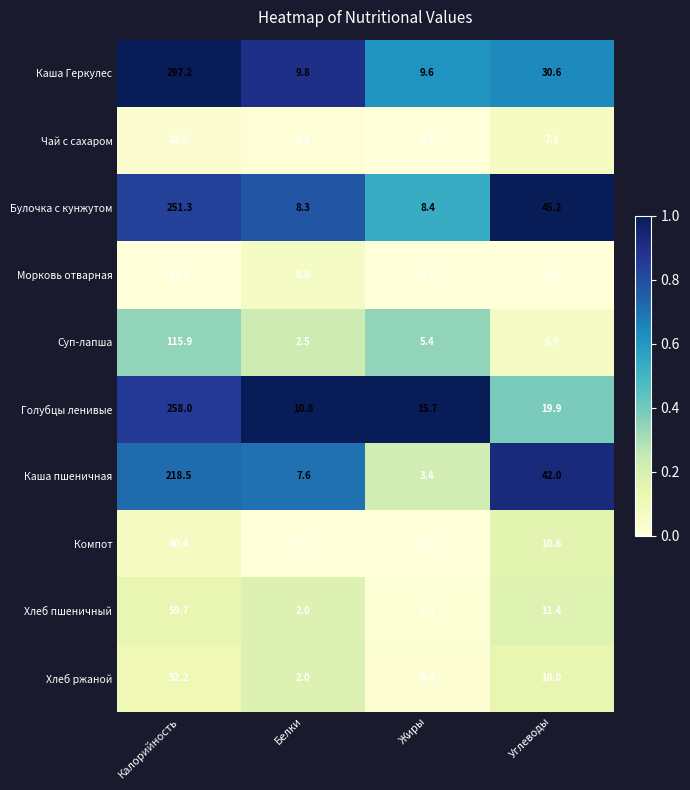

At how many categories does at least one series exceed 0?

4